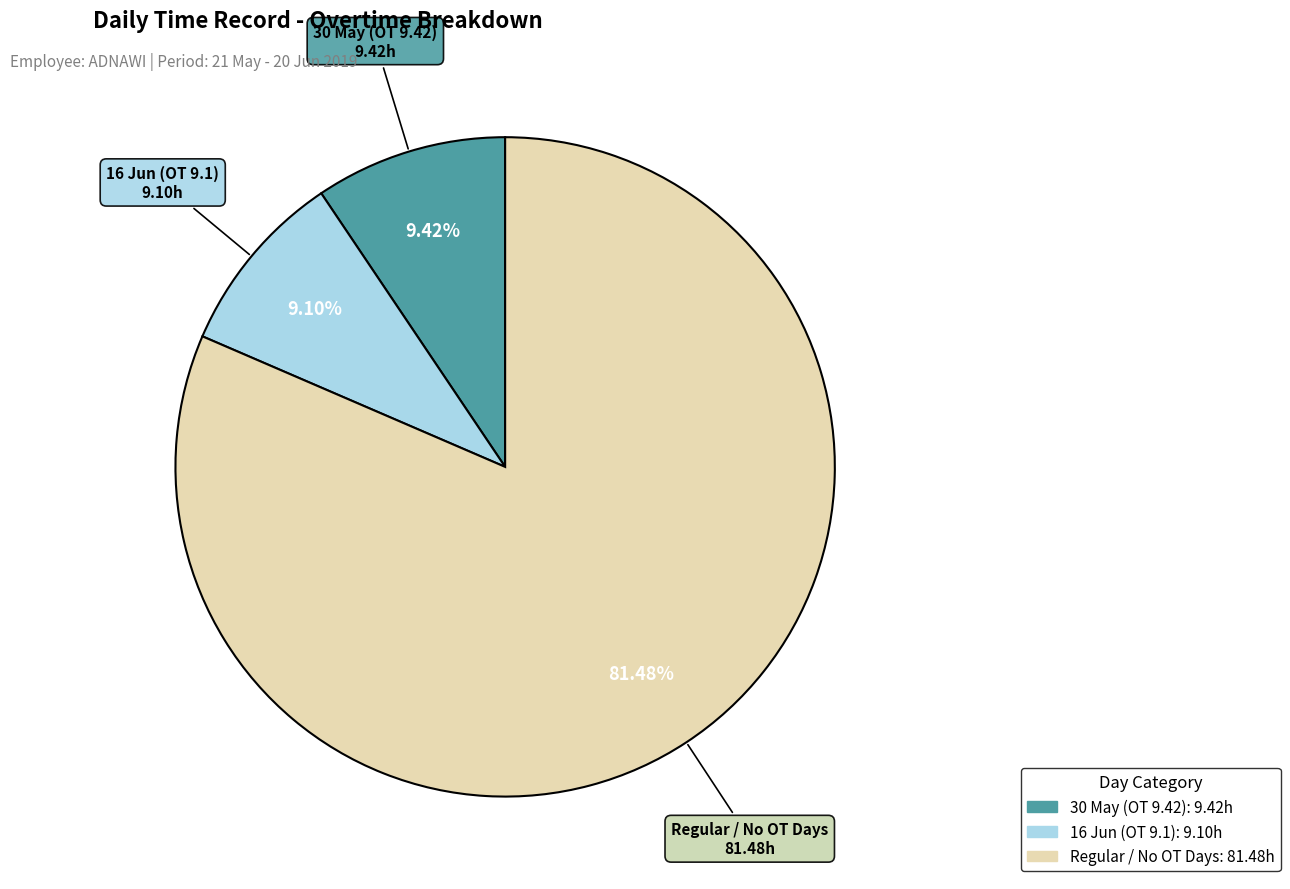

Count the number of slices in the pie.

3